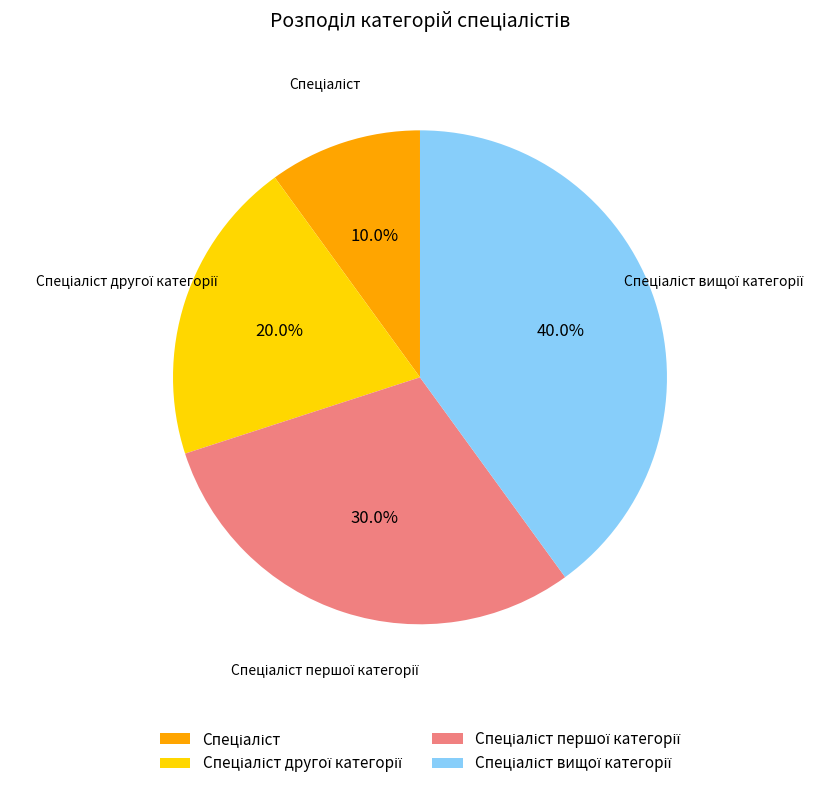

Is there any slice that represents more than half of the pie?

No